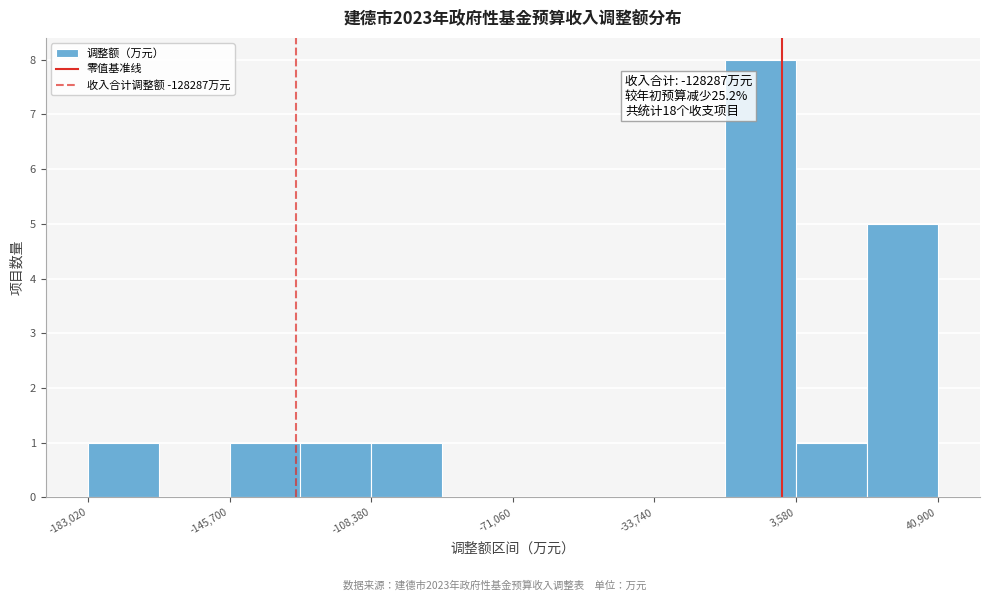

Read against the x-axis, roughly where is the centre of the tallest bar?

-5000